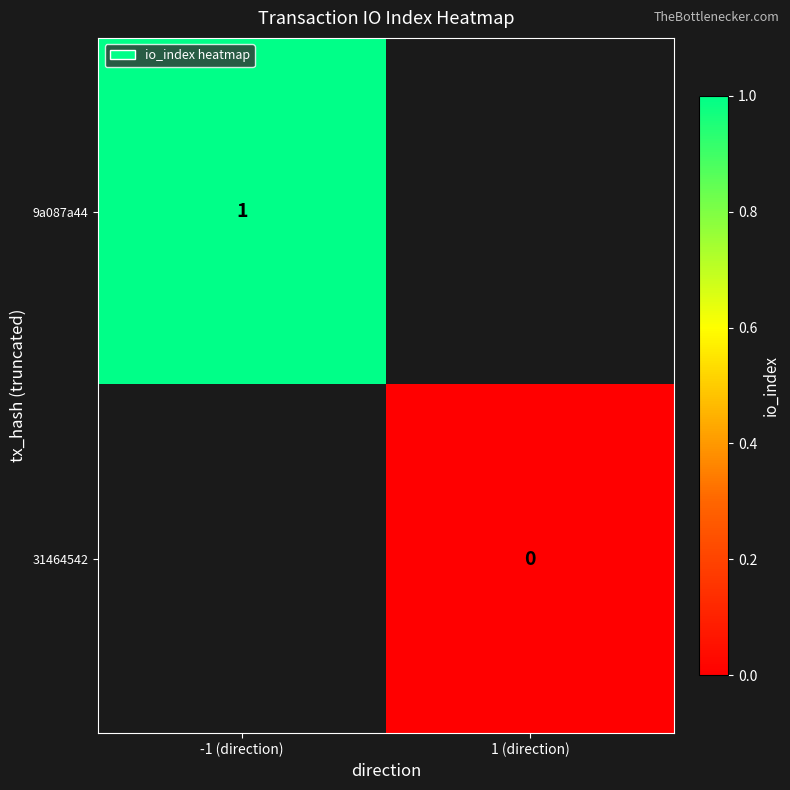

How many series are shown in this chart?

2